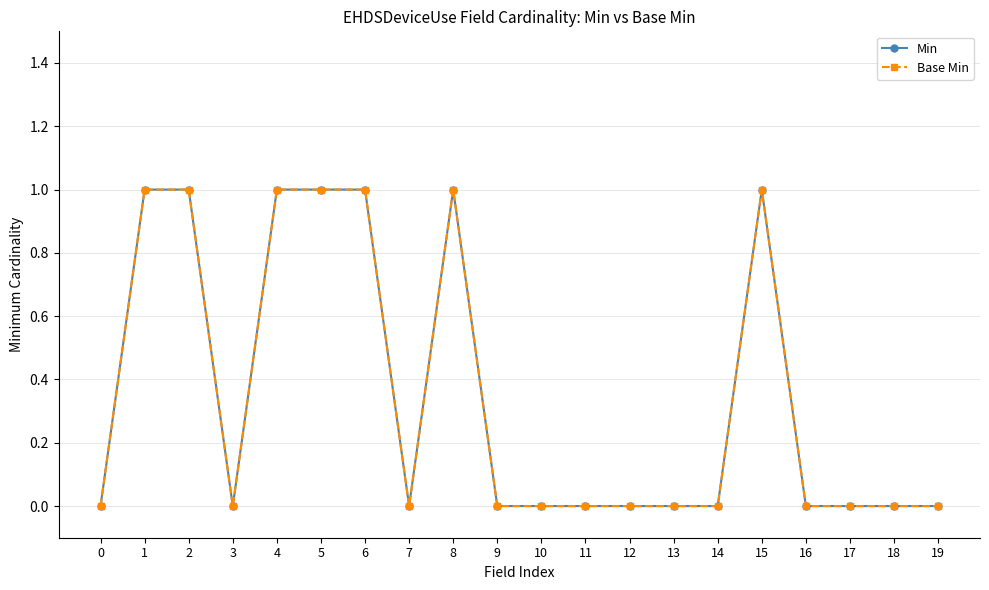

Where is the first local maximum for Min?

8